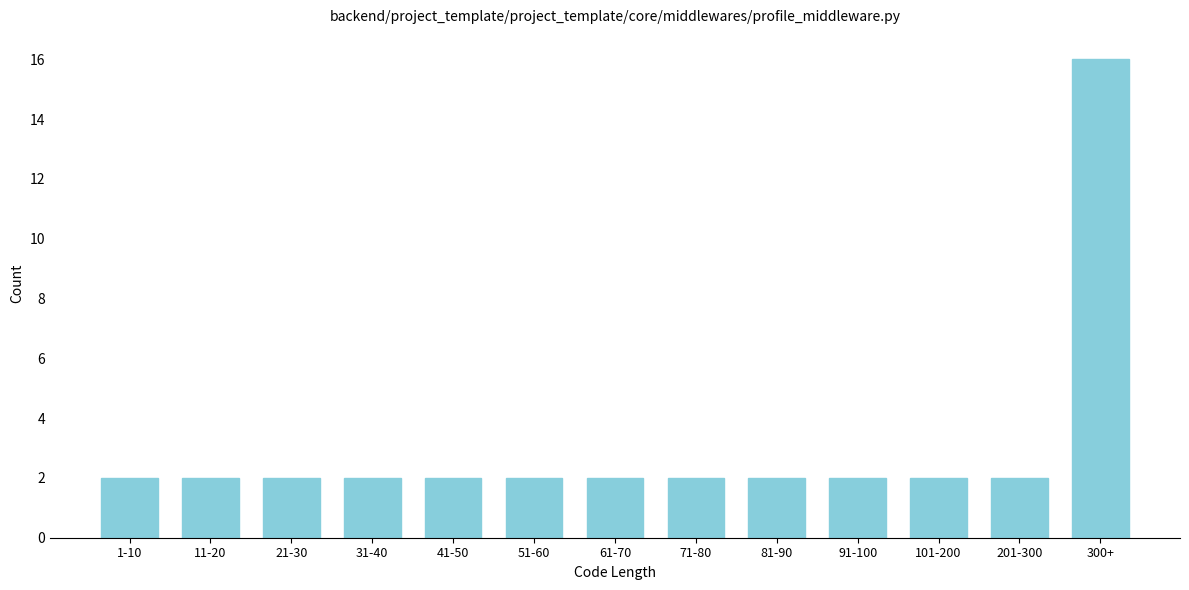

Reading left to right, extract all data points from this chart.

1-10=2	11-20=2	21-30=2	31-40=2	41-50=2	51-60=2	61-70=2	71-80=2	81-90=2	91-100=2	101-200=2	201-300=2	300+=16